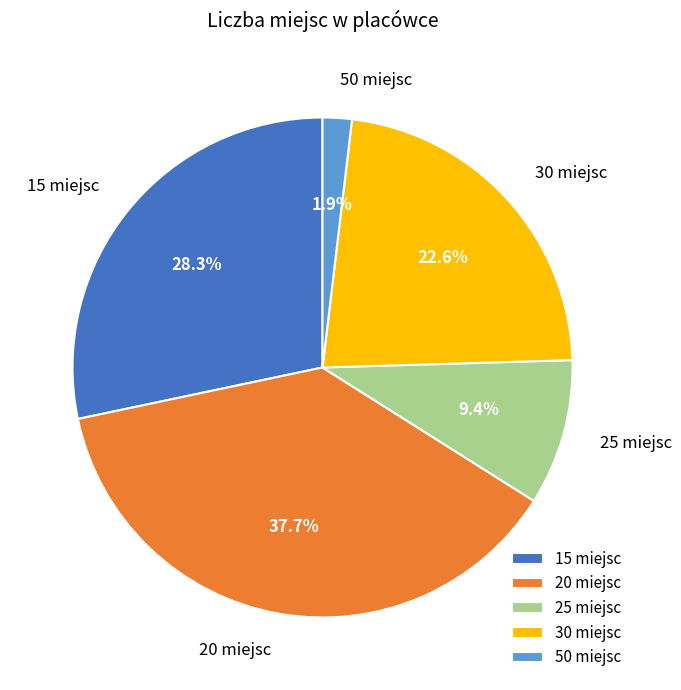

Count the number of slices in the pie.

5